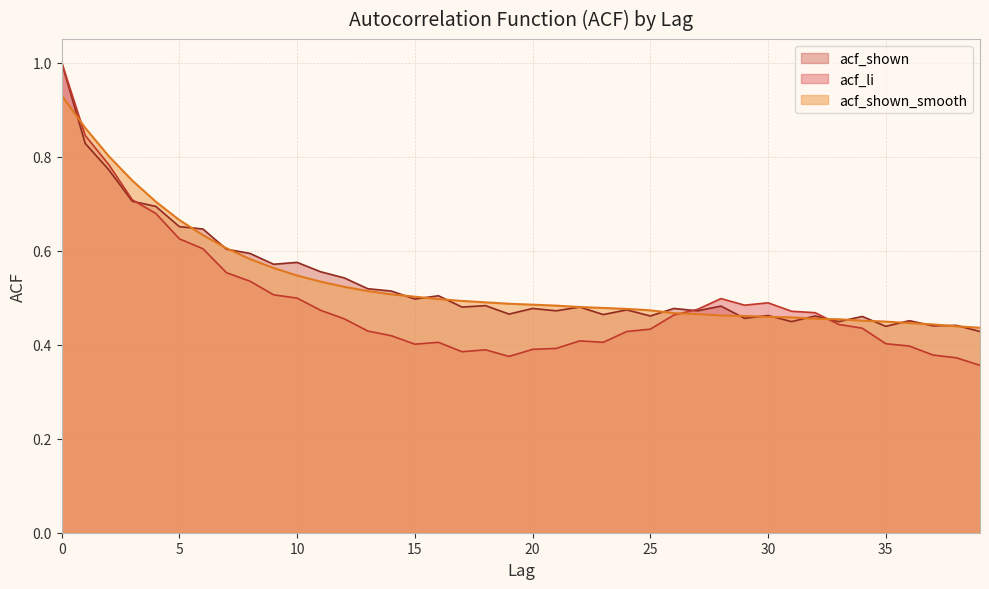

True or false: acf_shown_smooth has a value of 0.5 at 14.

True